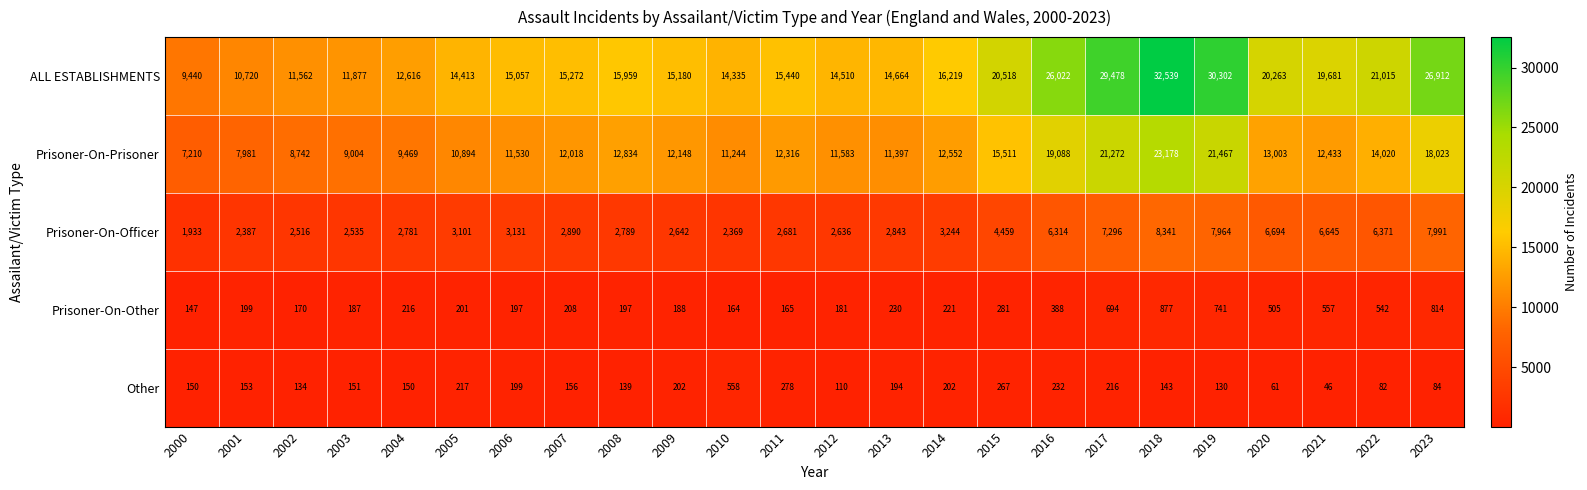

What is the difference between the second highest and minimum values in the Other series?

232